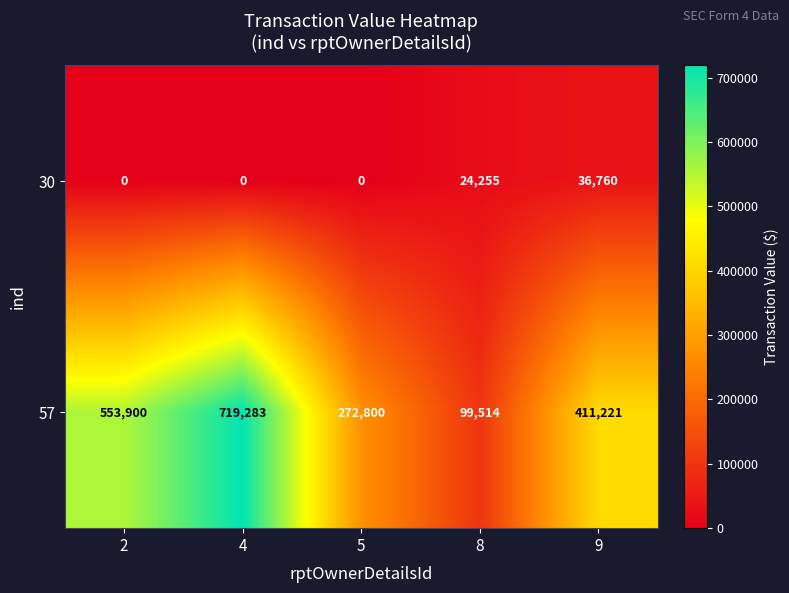

The value of 30 at 5 is 23045. True or false?

False